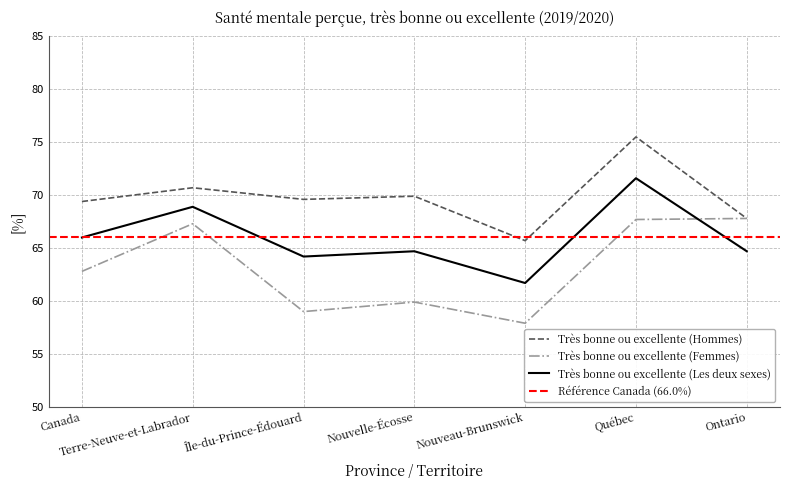

How many data points in Très bonne ou excellente (Hommes) are less than 69?

2